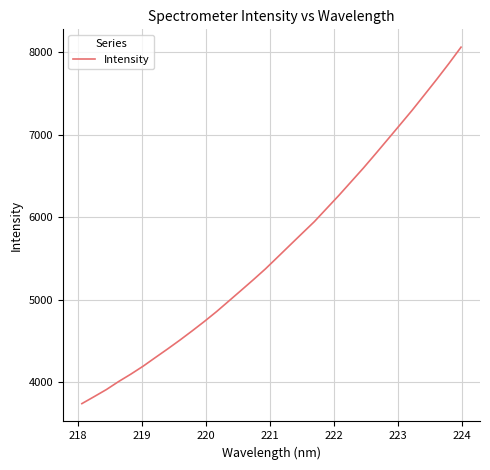

What is the maximum value shown in the chart?

8061.1